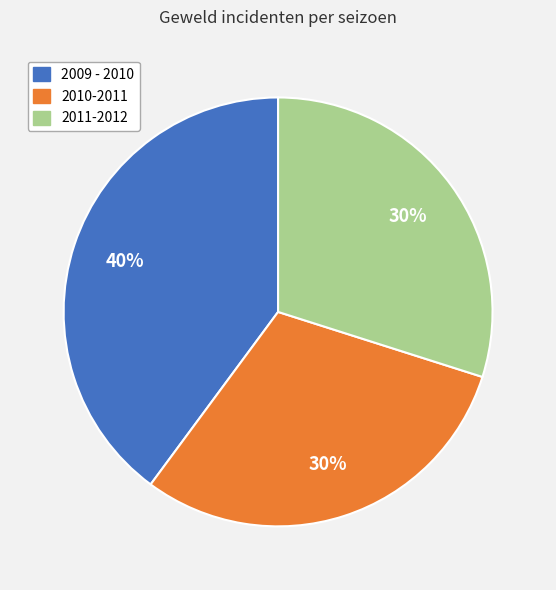

Which category has the biggest portion of the pie?

2009 - 2010